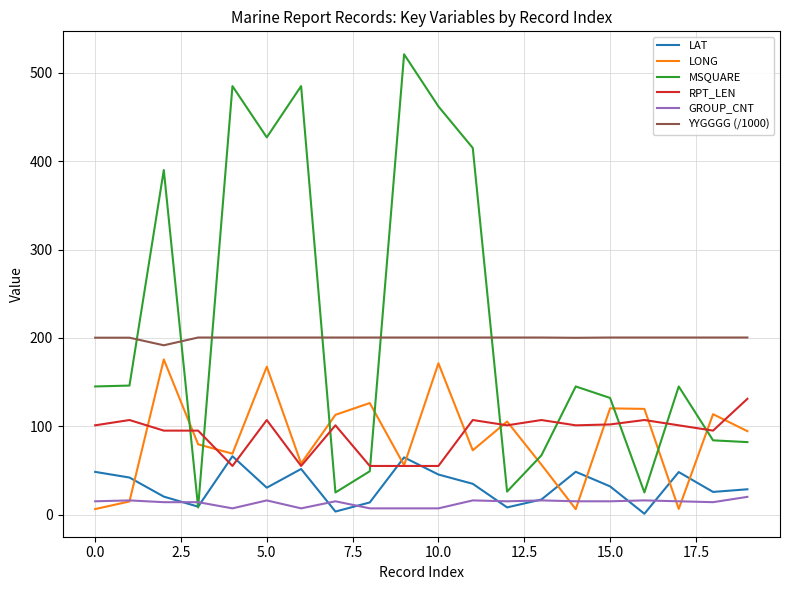

What is the average value of the LONG series?

86.6